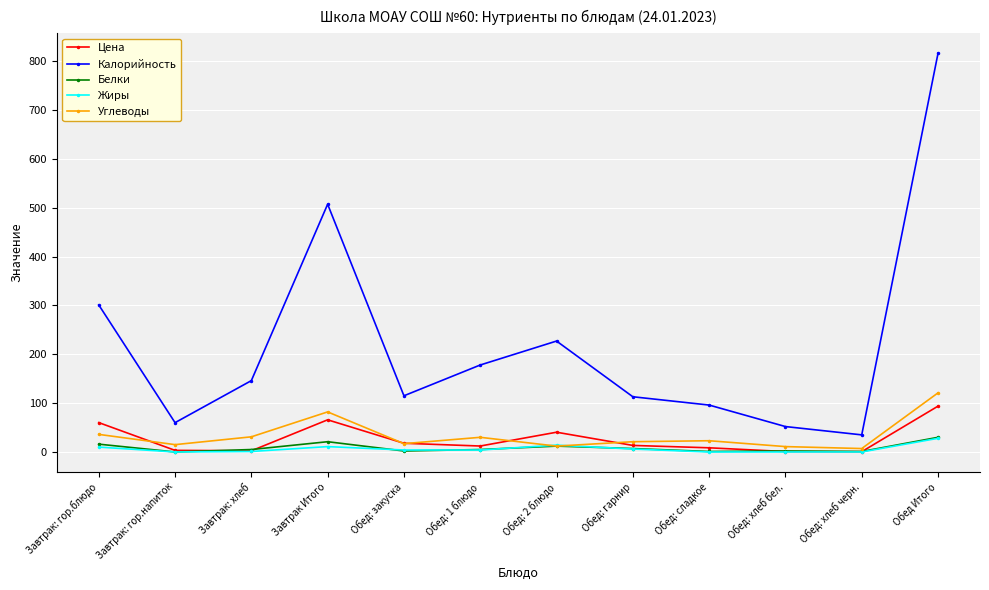

Which label corresponds to the largest value in the chart?

Обед Итого